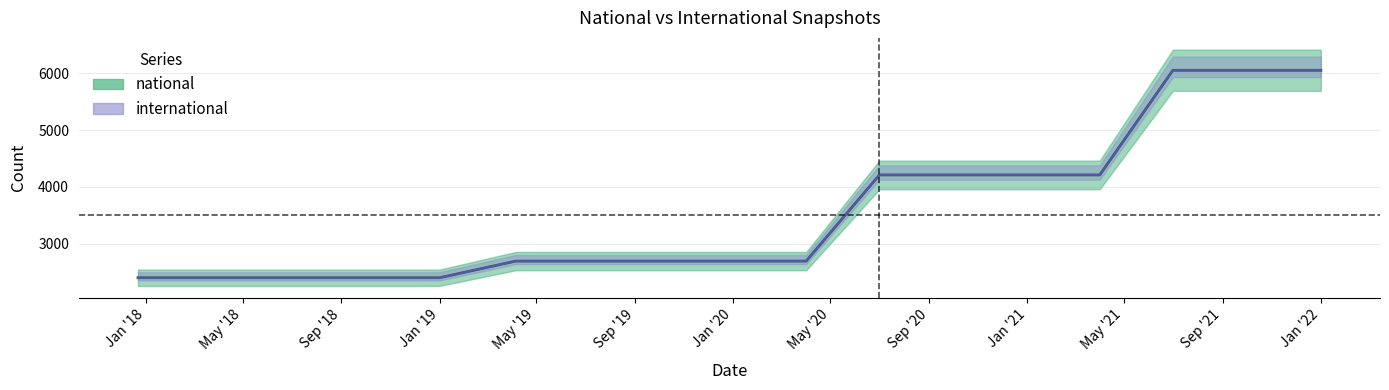

Is it true that the value at Jan '19 is 2396?

True